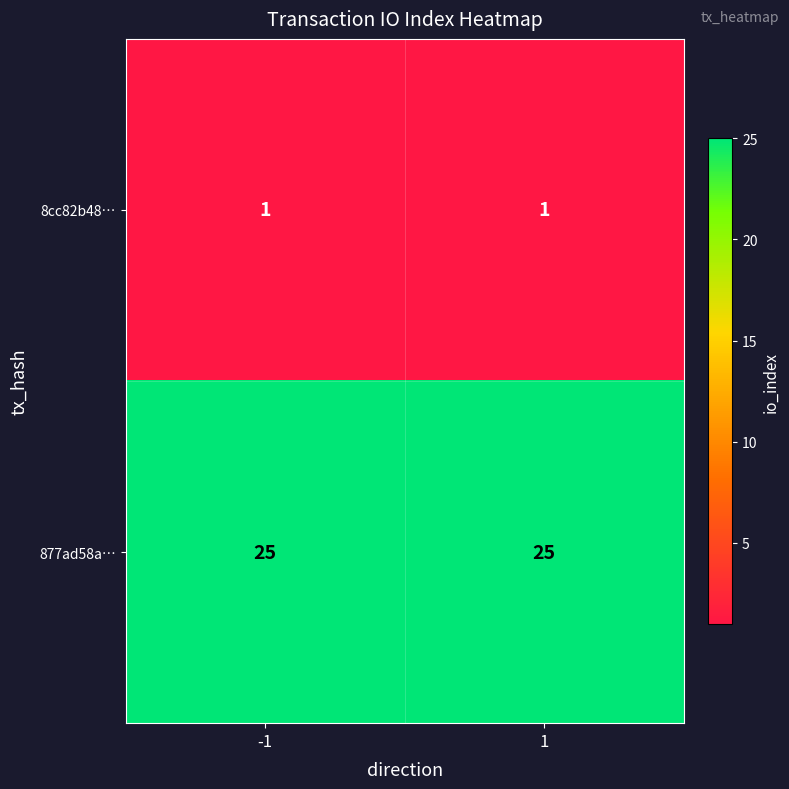

The 877ad58a… series shows 25 at 1. True or false?

True